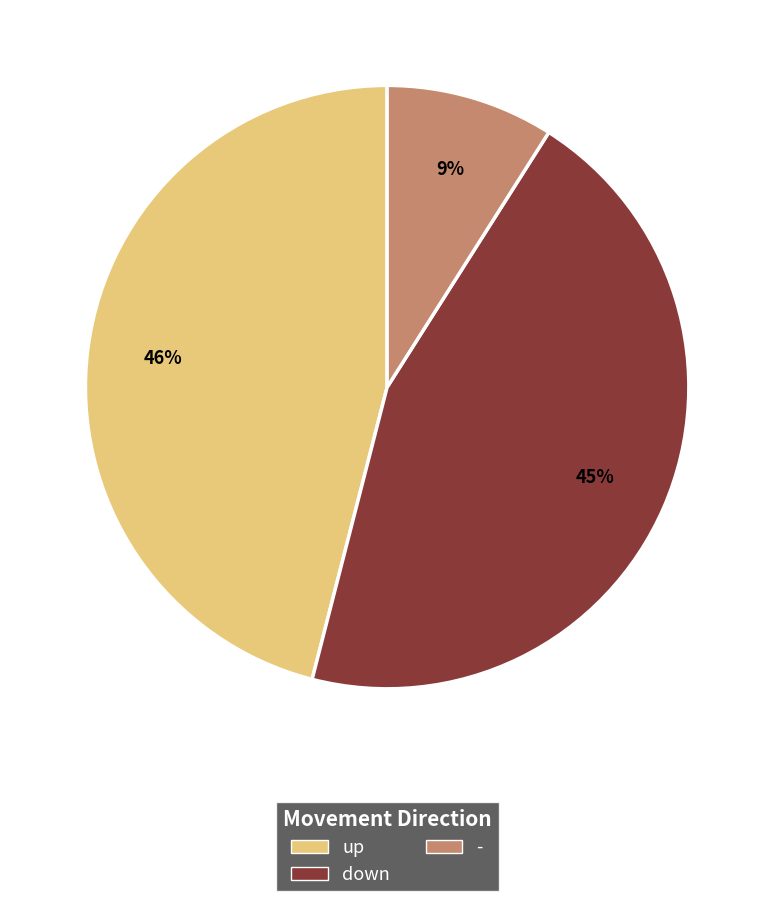

The down slice represents 56% of the pie. True or false?

False